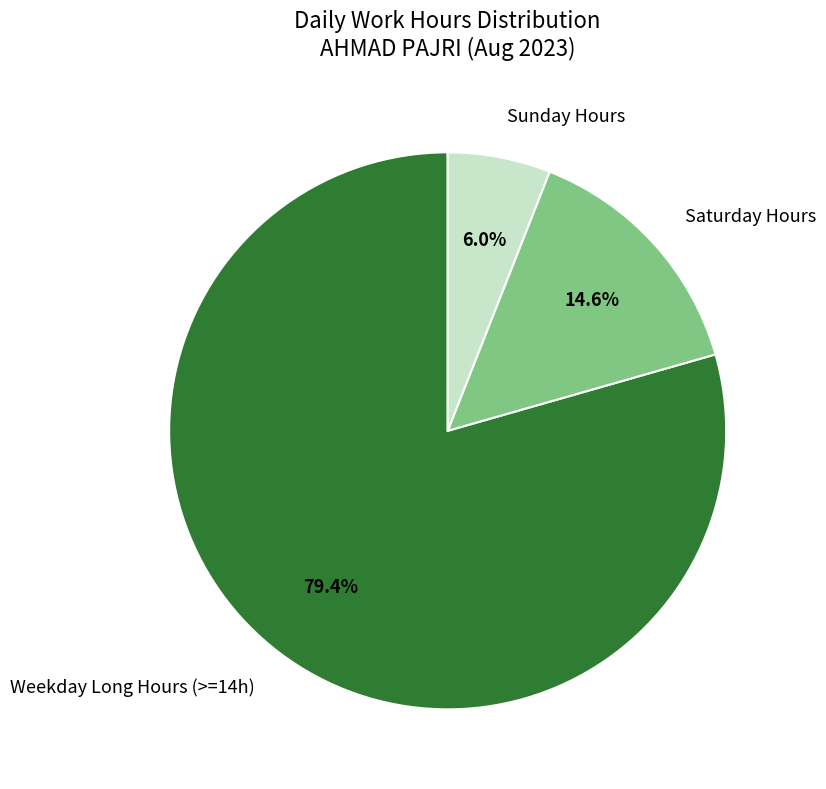

Which category has the biggest portion of the pie?

Weekday Long Hours (>=14h)